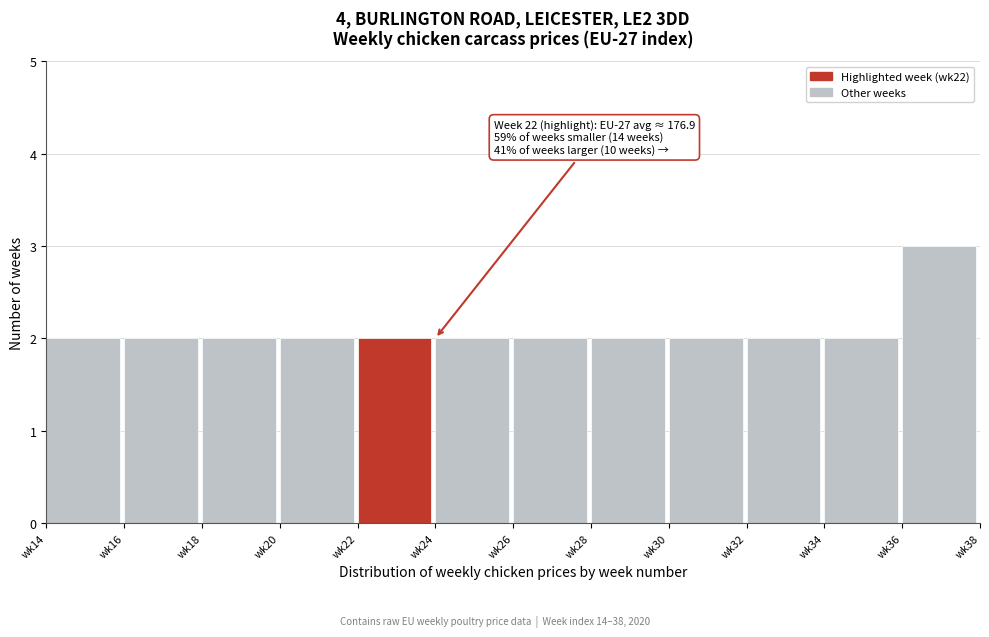

Reading left to right, extract all data points from this chart.

wk14=2	wk16=2	wk18=2	wk20=2	wk22=2	wk24=2	wk26=2	wk28=2	wk30=2	wk32=2	wk34=2	wk36=3